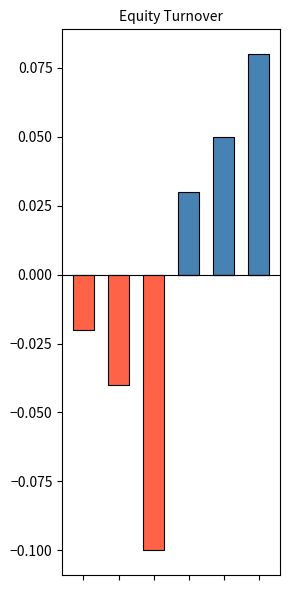

Reading left to right, extract all data points from this chart.

Above mean: 0=0.0	1=0.0	2=0.0	3=0.0	4=0.1	5=0.1
Below mean: 0=-0.0	1=-0.0	2=-0.1	3=0.0	4=0.0	5=0.0